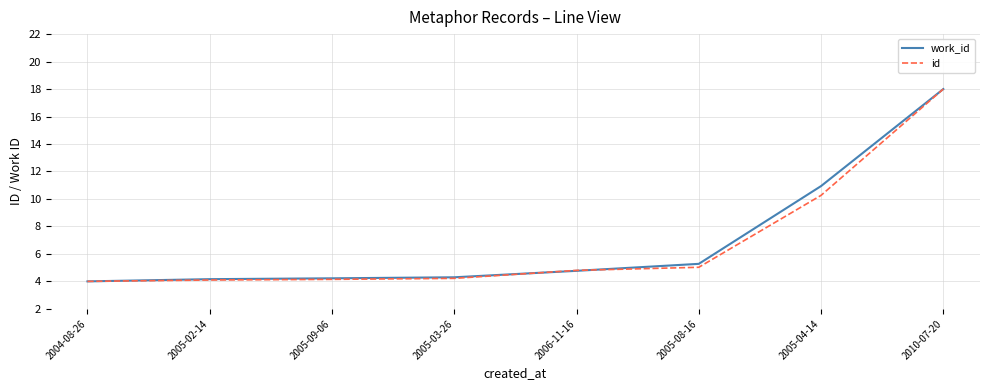

At which category is the sum across all series the highest?

2010-07-20